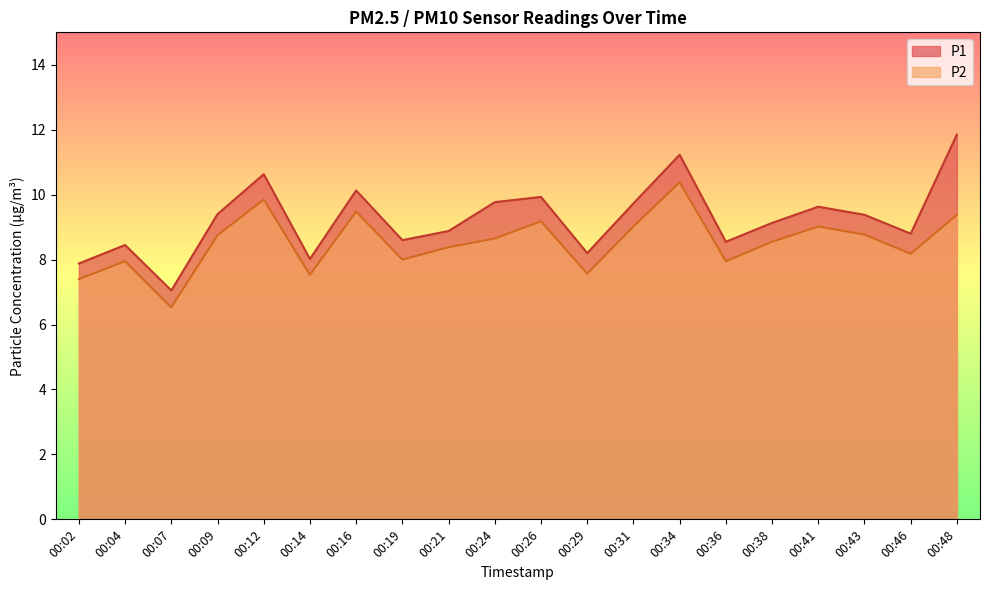

Does the chart have visible grid lines?

No